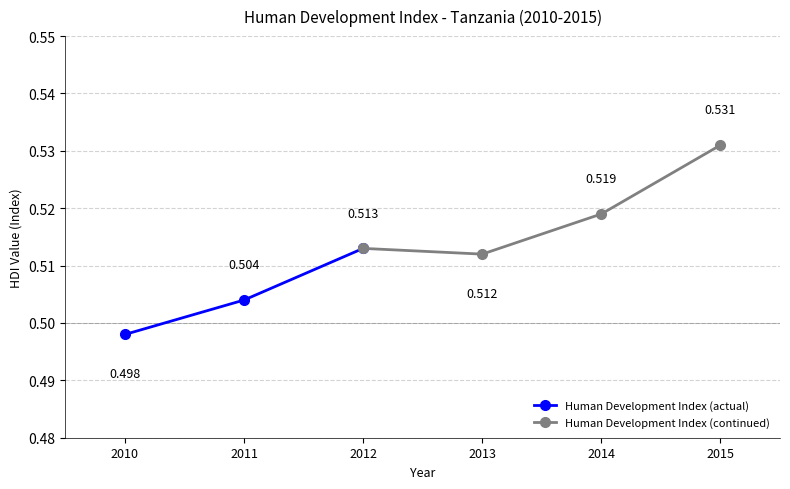

Reading left to right, extract all data points from this chart.

0.5	0.5	0.5	0.5	0.5	0.5